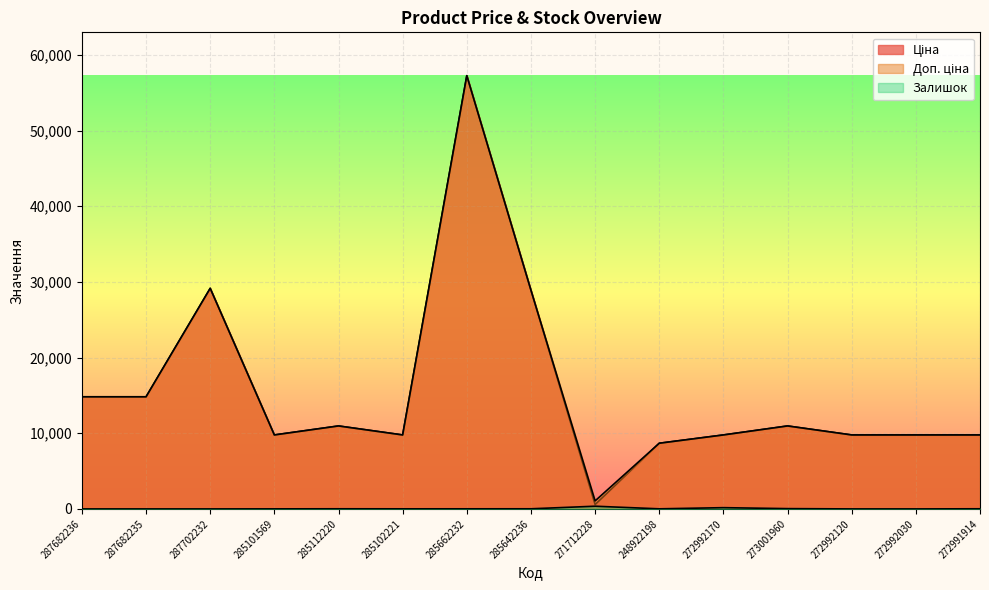

How many series are shown in this chart?

3